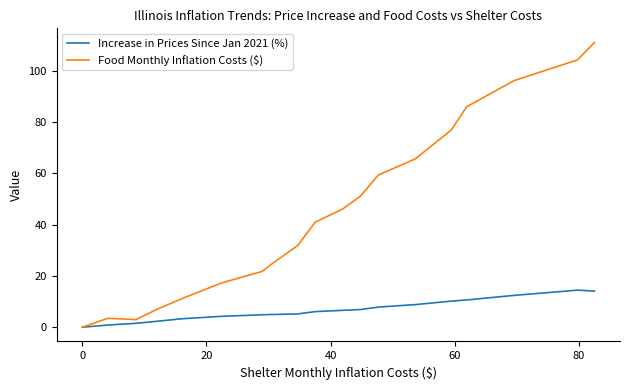

Which series has the largest total across all categories?

Food Monthly Inflation Costs ($)